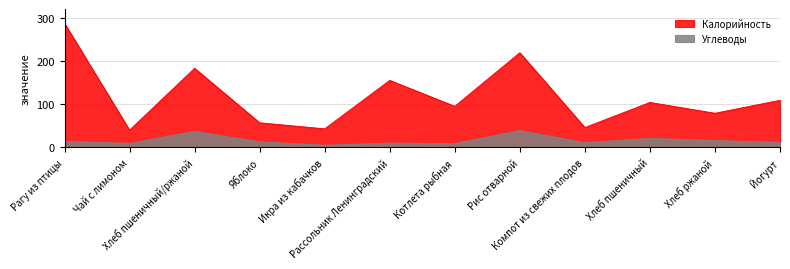

True or false: Калорийность has more than 1 points higher than both neighbors.

True